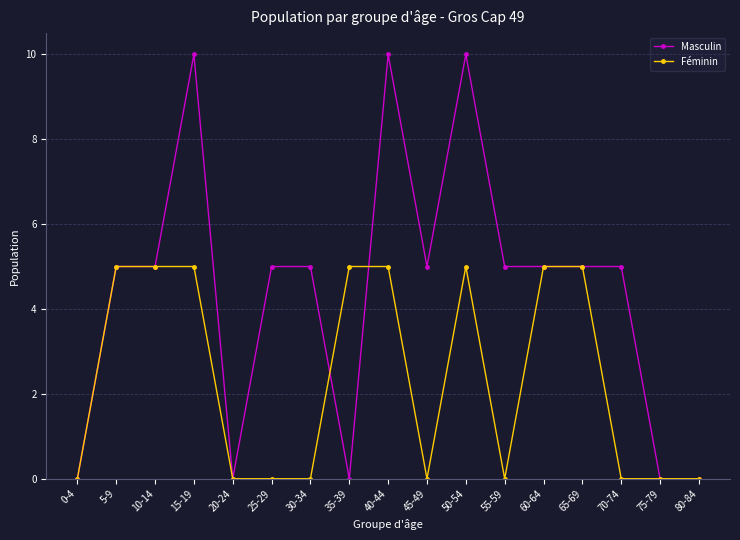

True or false: Féminin has a value of 8 at 50-54.

False